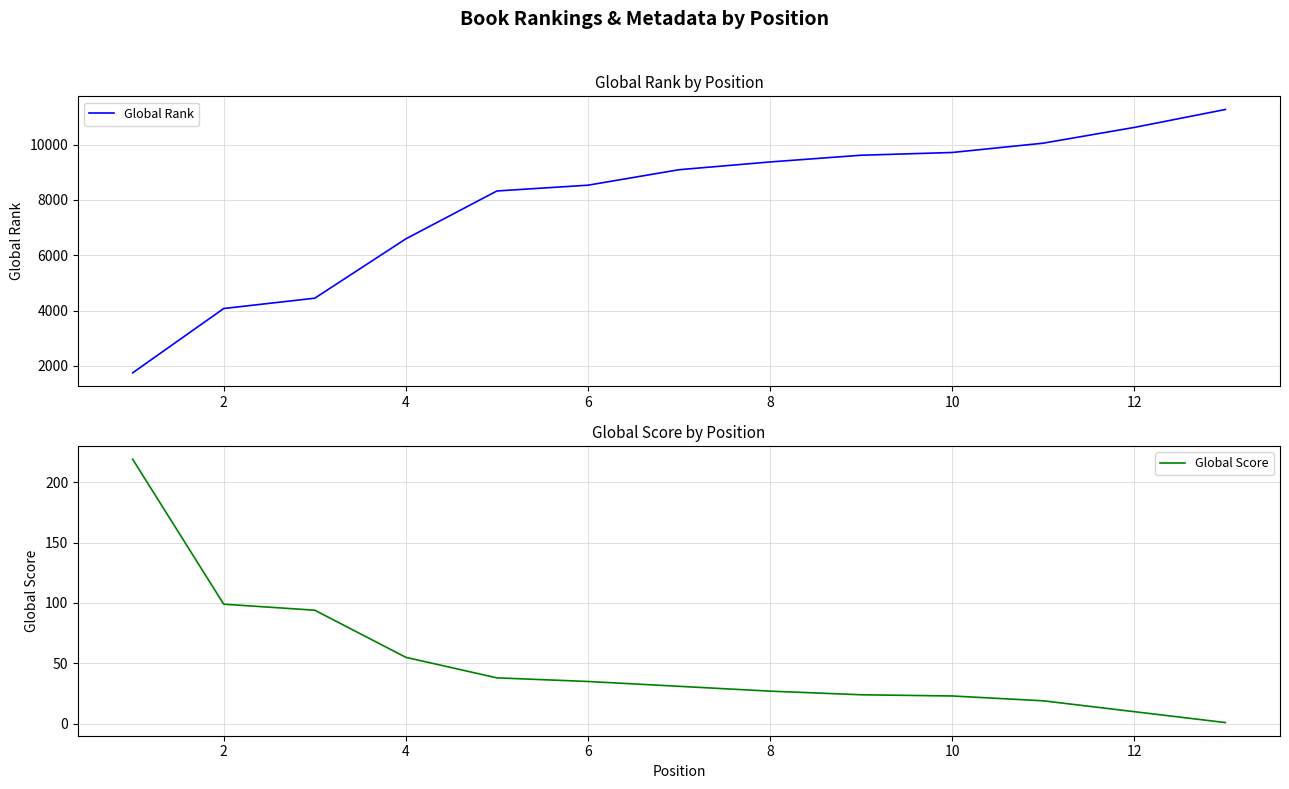

What is the lowest value of the Global Rank series?

1748